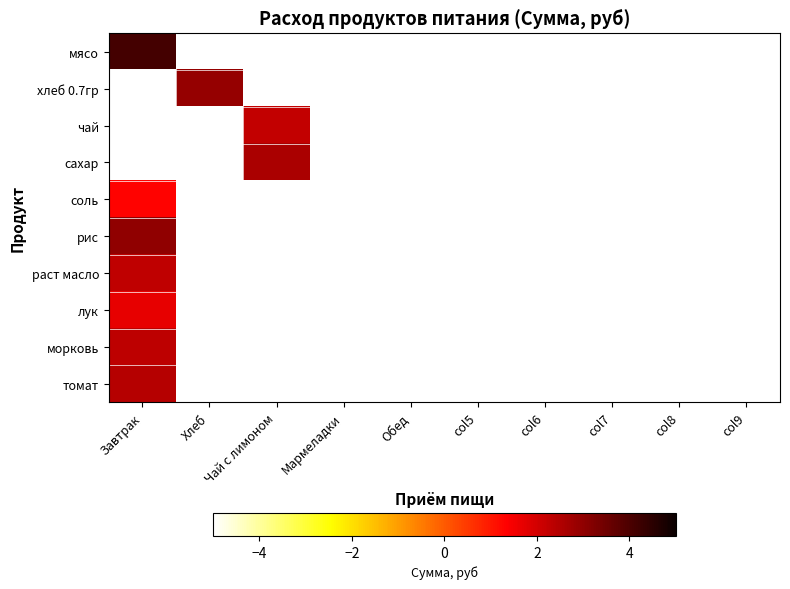

Reading left to right, transcribe all the data shown in this chart.

мясо: Завтрак=4.1	Хлеб=-5.0	Чай с лимоном=-5.0	Мармеладки=-5.0	Обед=-5.0	col5=-5.0	col6=-5.0	col7=-5.0	col8=-5.0	col9=-5.0
хлеб 0.7гр: Завтрак=-5.0	Хлеб=2.9	Чай с лимоном=-5.0	Мармеладки=-5.0	Обед=-5.0	col5=-5.0	col6=-5.0	col7=-5.0	col8=-5.0	col9=-5.0
чай: Завтрак=-5.0	Хлеб=-5.0	Чай с лимоном=2.2	Мармеладки=-5.0	Обед=-5.0	col5=-5.0	col6=-5.0	col7=-5.0	col8=-5.0	col9=-5.0
сахар: Завтрак=-5.0	Хлеб=-5.0	Чай с лимоном=2.6	Мармеладки=-5.0	Обед=-5.0	col5=-5.0	col6=-5.0	col7=-5.0	col8=-5.0	col9=-5.0
соль: Завтрак=1.3	Хлеб=-5.0	Чай с лимоном=-5.0	Мармеладки=-5.0	Обед=-5.0	col5=-5.0	col6=-5.0	col7=-5.0	col8=-5.0	col9=-5.0
рис: Завтрак=3.0	Хлеб=-5.0	Чай с лимоном=-5.0	Мармеладки=-5.0	Обед=-5.0	col5=-5.0	col6=-5.0	col7=-5.0	col8=-5.0	col9=-5.0
раст масло: Завтрак=2.3	Хлеб=-5.0	Чай с лимоном=-5.0	Мармеладки=-5.0	Обед=-5.0	col5=-5.0	col6=-5.0	col7=-5.0	col8=-5.0	col9=-5.0
лук: Завтрак=1.7	Хлеб=-5.0	Чай с лимоном=-5.0	Мармеладки=-5.0	Обед=-5.0	col5=-5.0	col6=-5.0	col7=-5.0	col8=-5.0	col9=-5.0
морковь: Завтрак=2.3	Хлеб=-5.0	Чай с лимоном=-5.0	Мармеладки=-5.0	Обед=-5.0	col5=-5.0	col6=-5.0	col7=-5.0	col8=-5.0	col9=-5.0
томат: Завтрак=2.5	Хлеб=-5.0	Чай с лимоном=-5.0	Мармеладки=-5.0	Обед=-5.0	col5=-5.0	col6=-5.0	col7=-5.0	col8=-5.0	col9=-5.0